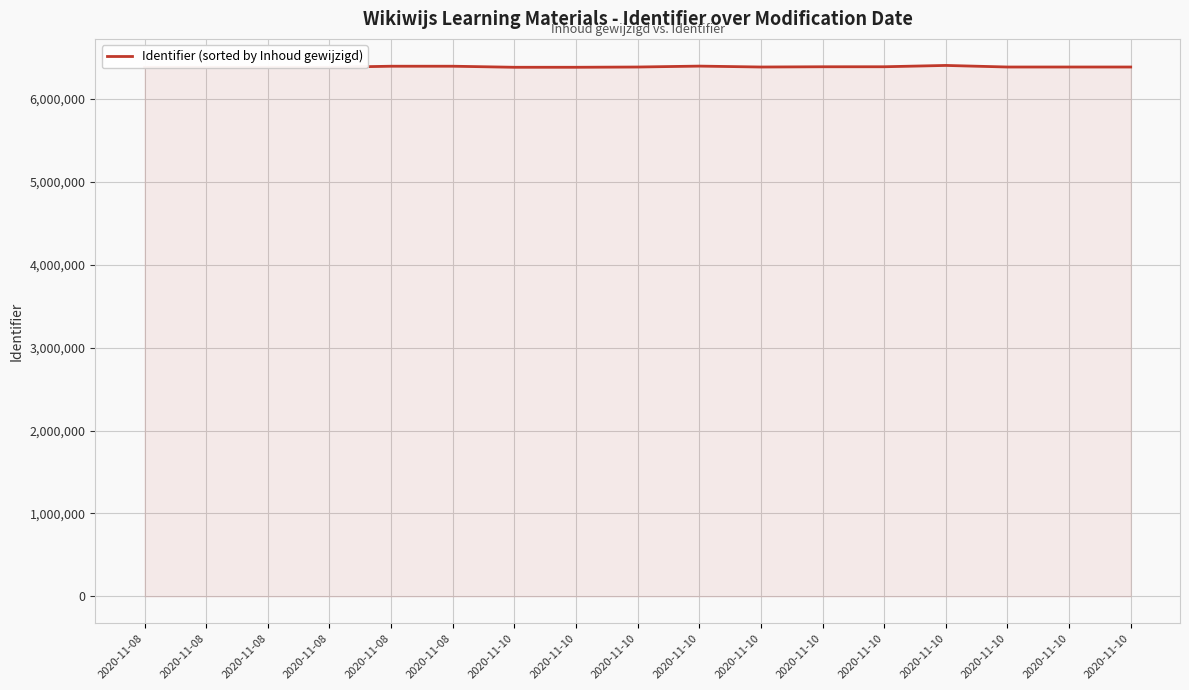

Between 2020-11-08 and 2020-11-08, which is larger?

2020-11-08